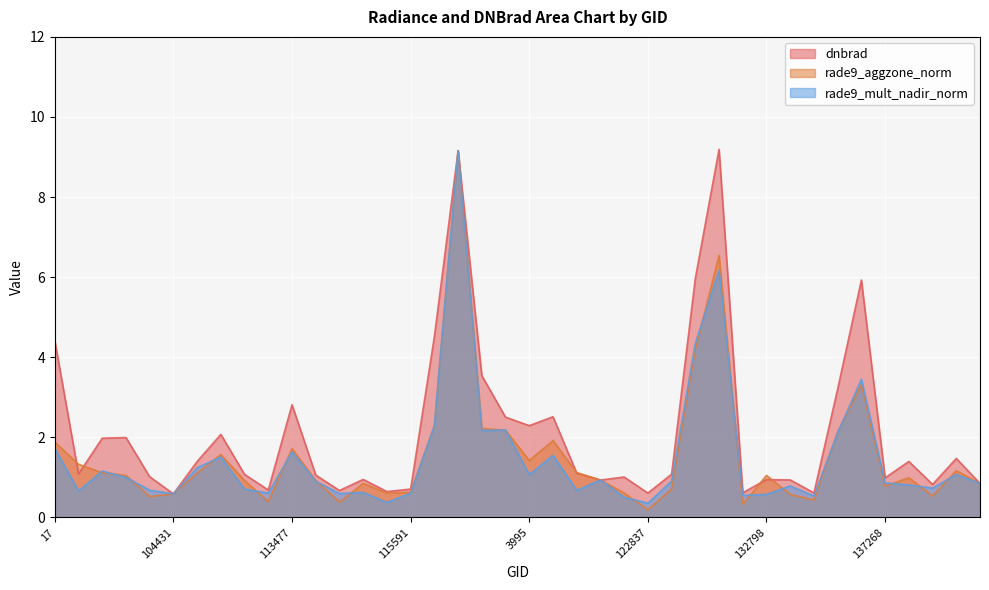

Is the value of dnbrad at 121771 greater than the value of rade9_aggzone_norm at 113477?

No